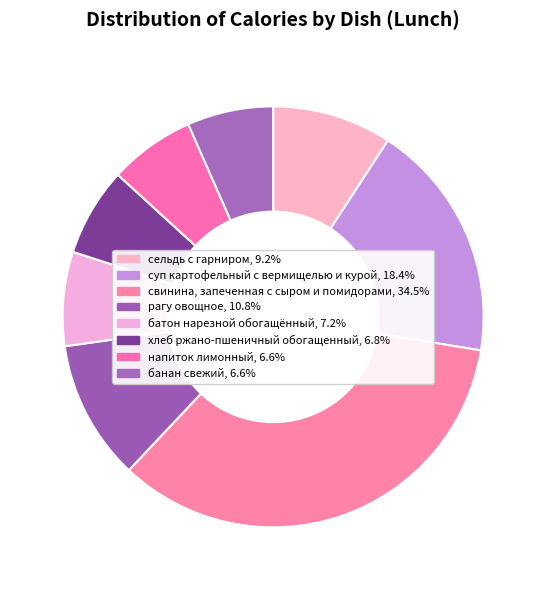

True or false: банан свежий accounts for 7% of the total.

True